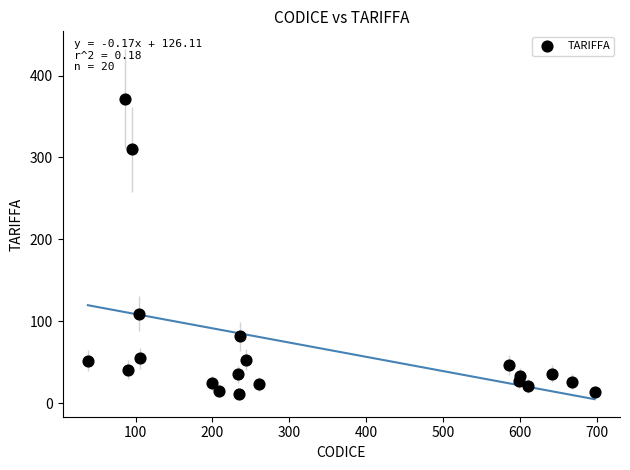

What is the range of X values (max minus min)?

659.0